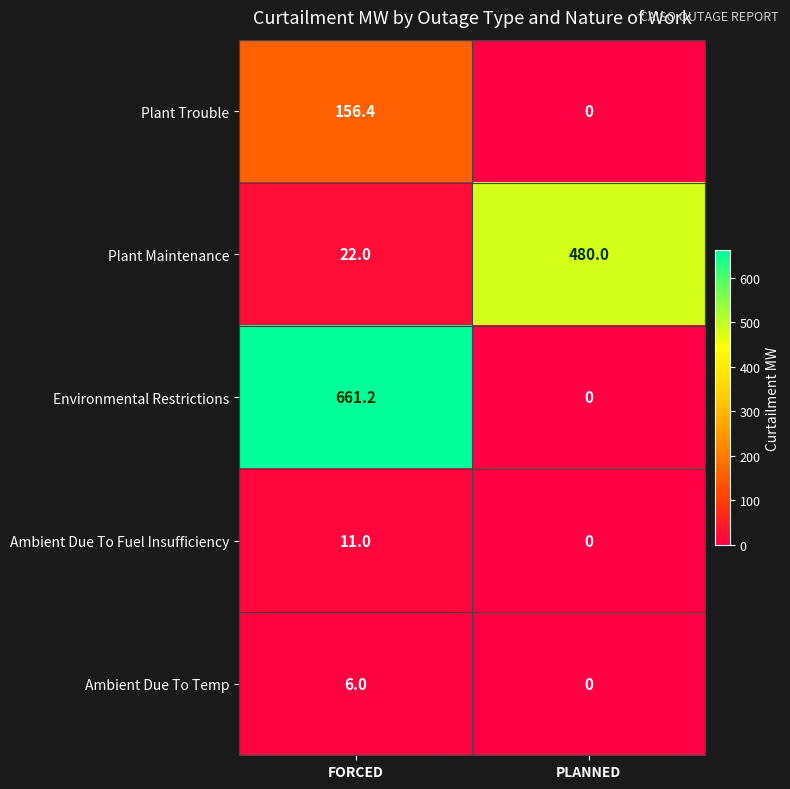

What is the difference between the highest and lowest values at PLANNED?

480.0